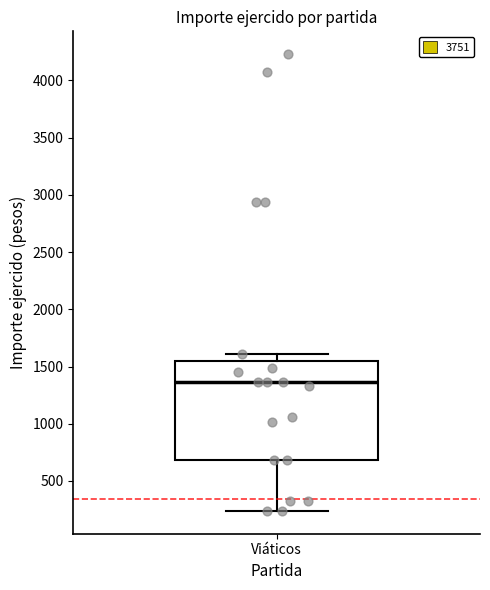

Where does the upper whisker of the box for Viáticos end on the y-axis? The values are not printed on the chart, so give them approximately, as read against the axis.

1600